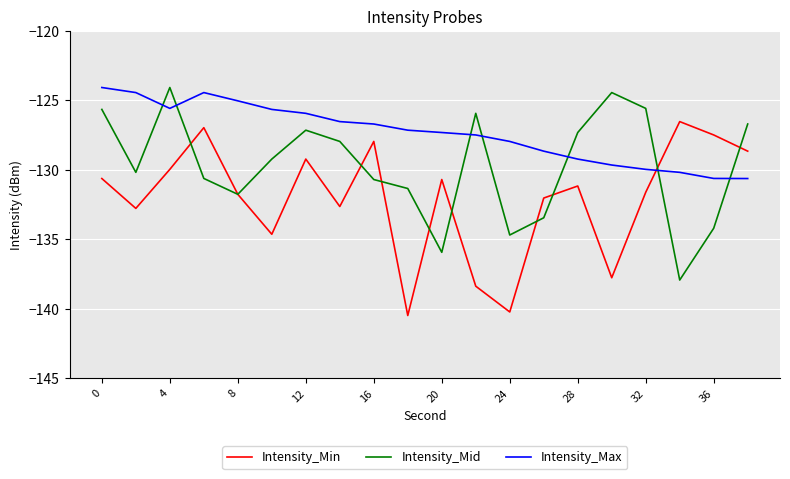

Which series has the largest total across all categories?

Intensity_Max